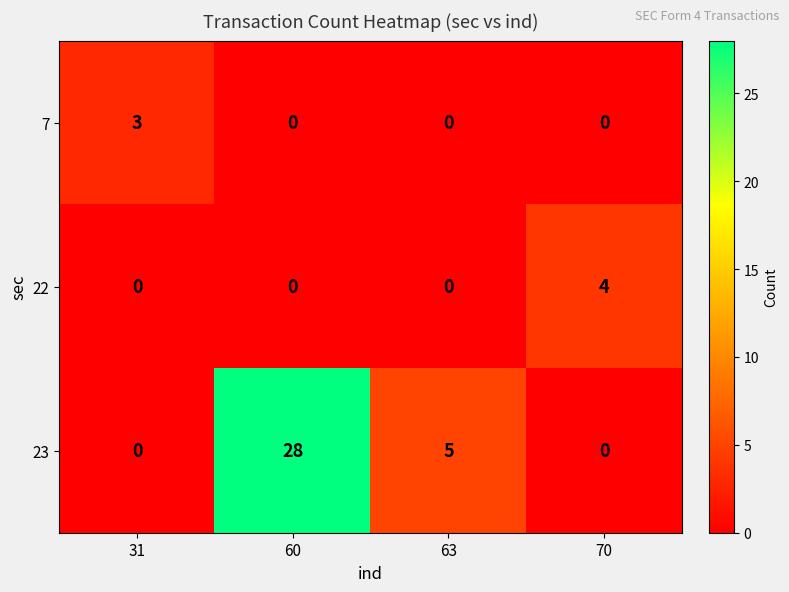

Is it true that 23 equals 0 at 70?

True